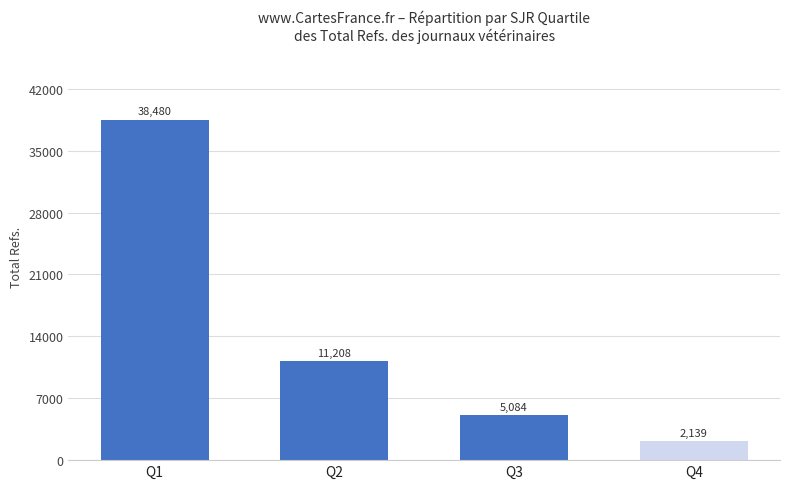

What is the value of the 4th bar from the left?

2139